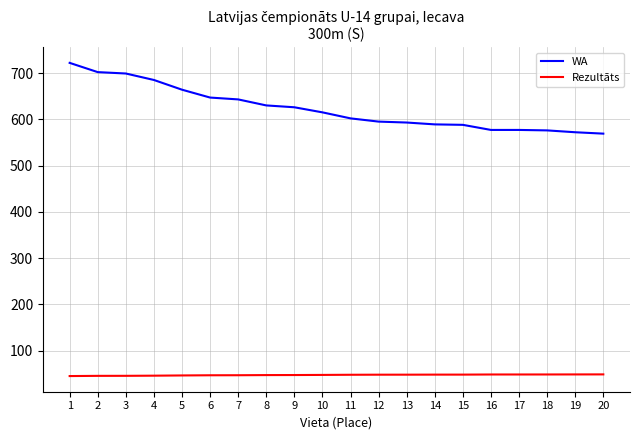

What is the lowest value of the Rezultāts series?

44.9